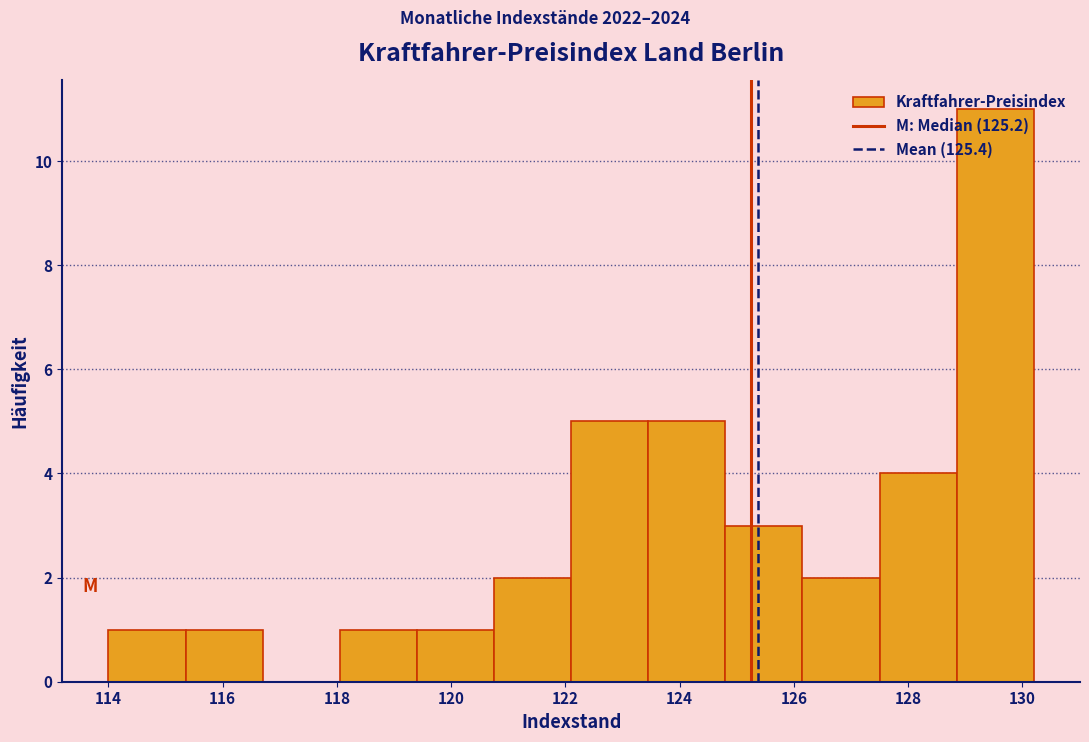

How tall is the bar that spans 124.80 to 126.15 on the x-axis? Neither the bar edges nor the heights are printed on the chart, so give them approximately, as read against the axes.

3